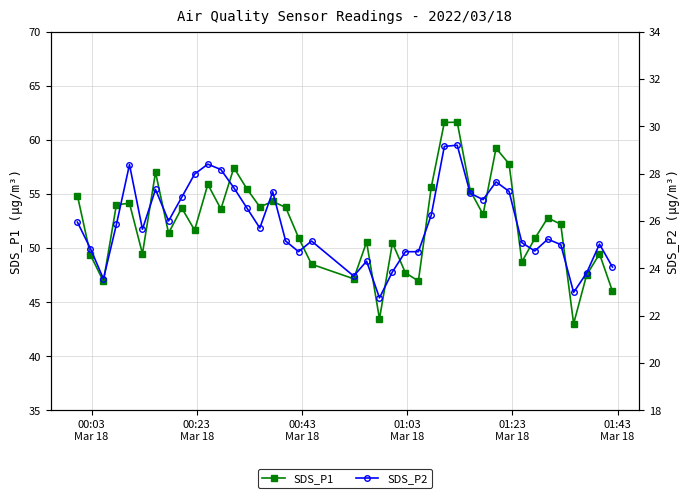

Reading left to right, extract all data points from this chart.

SDS_P1: 54.9	49.4	46.9	54.0	54.1	49.5	57.0	51.4	53.7	51.6	55.9	53.6	57.4	55.5	53.8	54.3	53.8	51.0	48.5	47.1	50.5	43.5	50.5	47.7	47.0	55.6	61.6	61.6	55.3	53.1	59.2	57.8	48.7	50.9	52.8	52.2	43.0	47.5	49.5	46.0
SDS_P2: 25.9	24.8	23.6	25.9	28.4	25.6	27.3	26.0	27.0	28.0	28.4	28.2	27.4	26.6	25.7	27.2	25.1	24.7	25.1	23.7	24.3	22.8	23.9	24.7	24.7	26.2	29.1	29.2	27.2	26.9	27.6	27.2	25.1	24.7	25.2	25.0	23.0	23.8	25.0	24.1